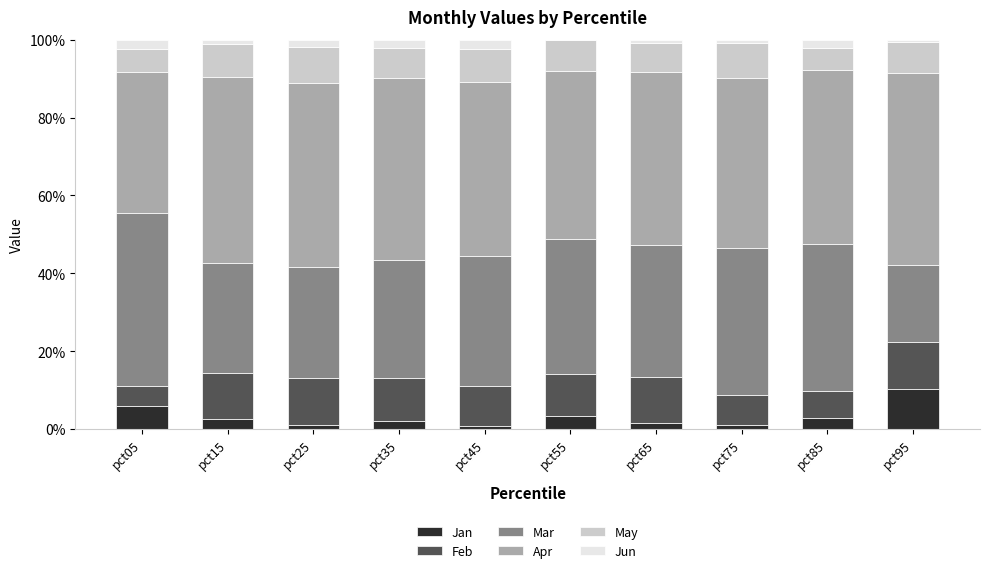

What is the sum of all Jan values?

31.1